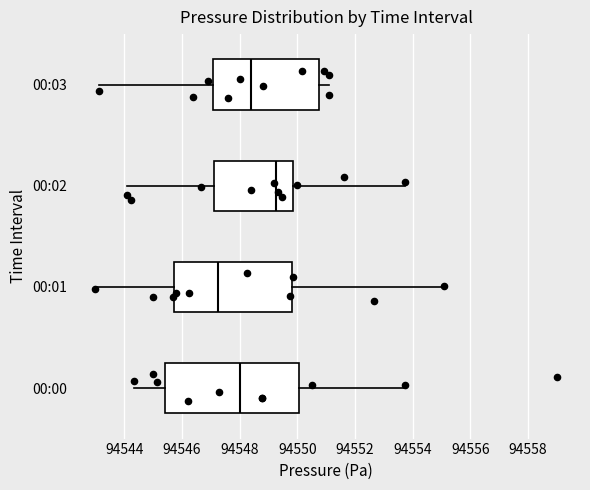

Which box is the widest, from its left edge to its right edge?

00:00